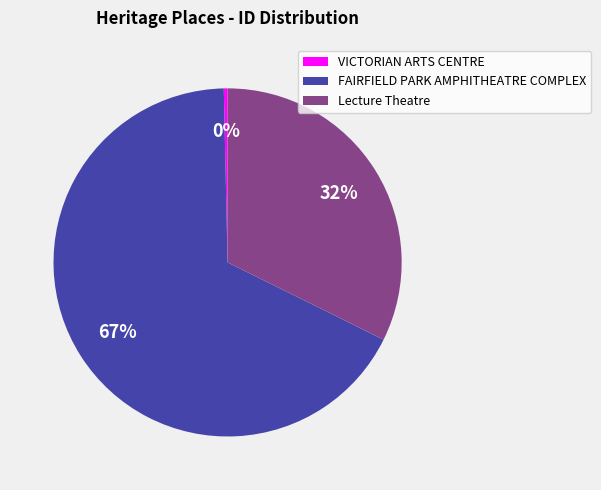

To the nearest percent, what is the average slice percentage?

33%